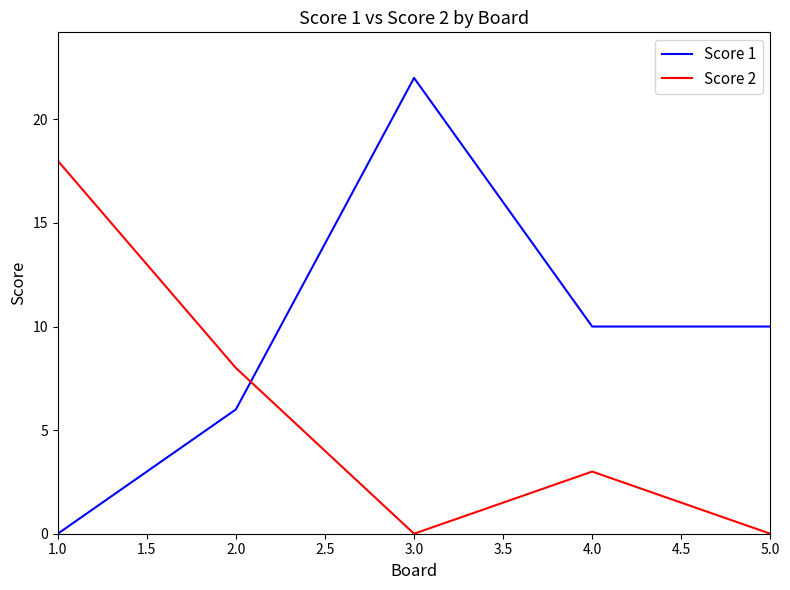

The Score 1 series shows 10 at 5.0. True or false?

True